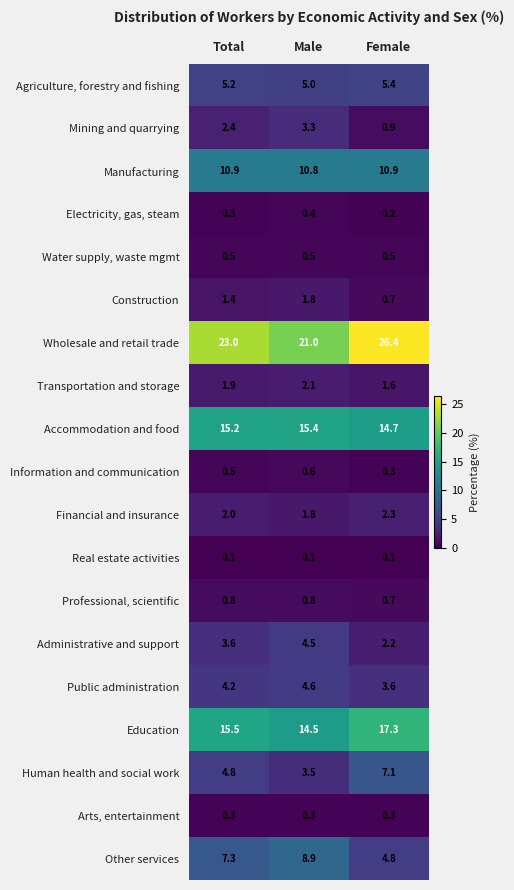

How many distinct data groups are displayed?

19